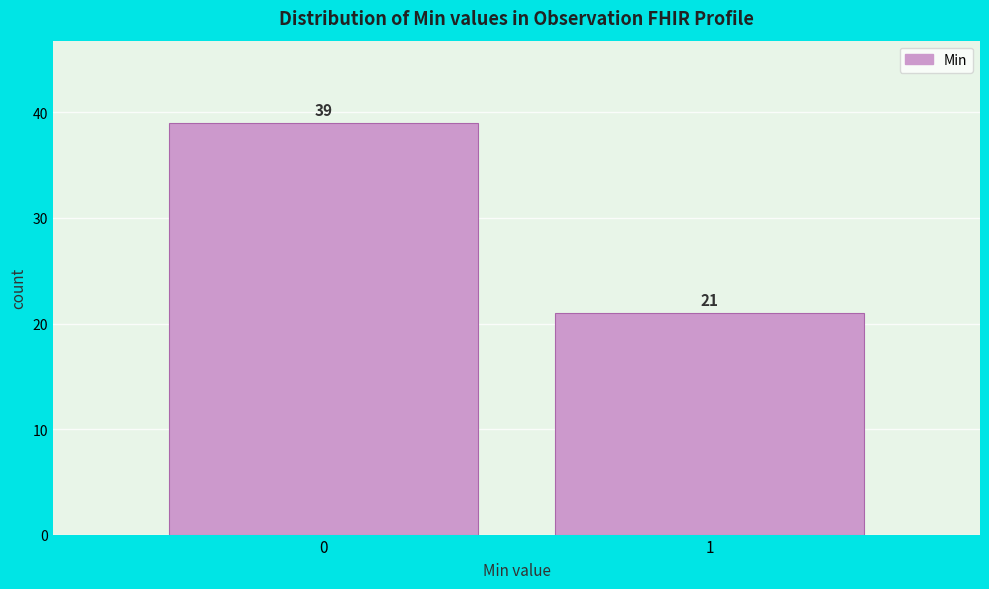

Reading right to left, list all the values displayed in this chart.

21	39